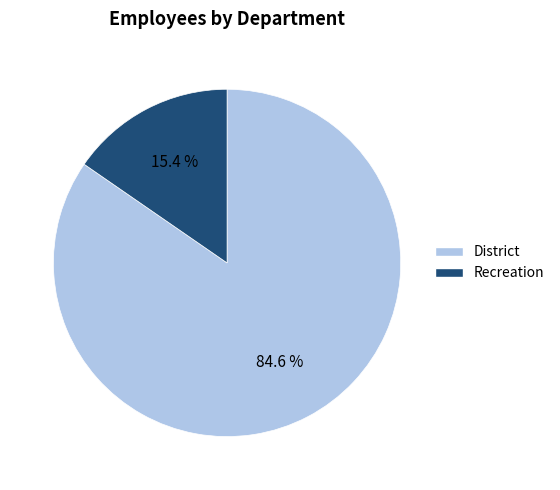

Rank the categories by value from highest to lowest.

District, Recreation